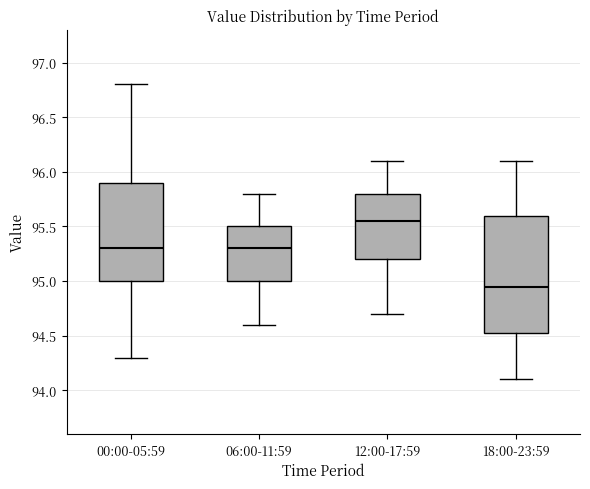

Which box's median line is the lowest?

18:00-23:59